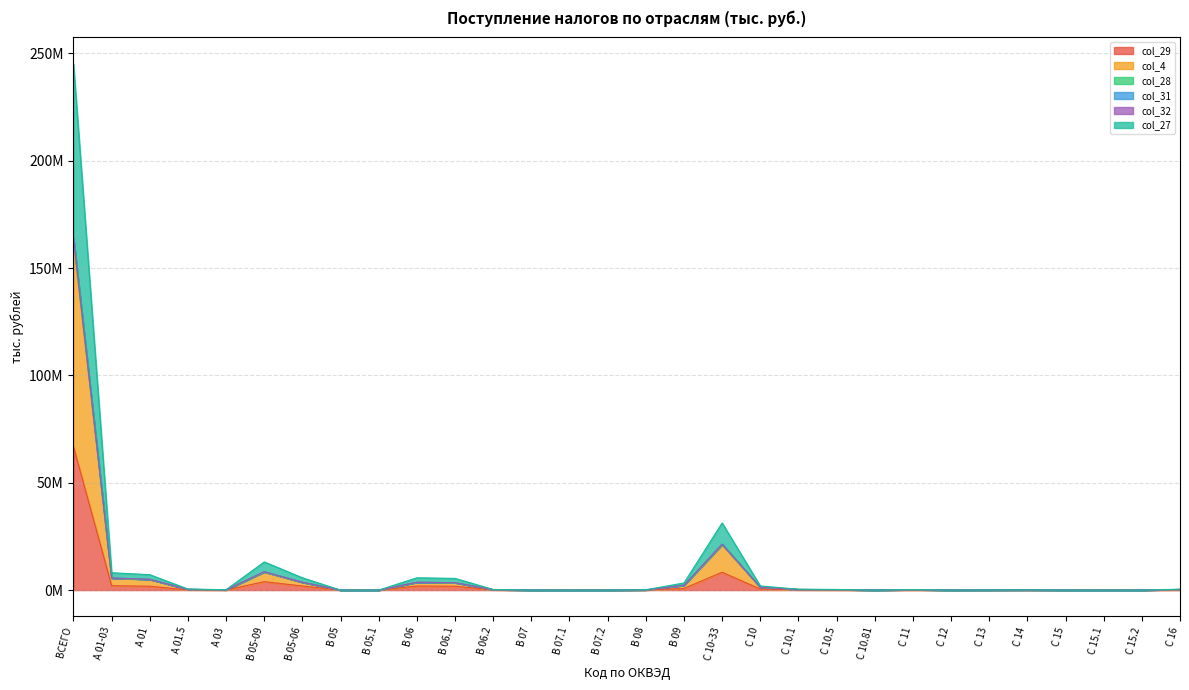

Does the chart have visible grid lines?

Yes